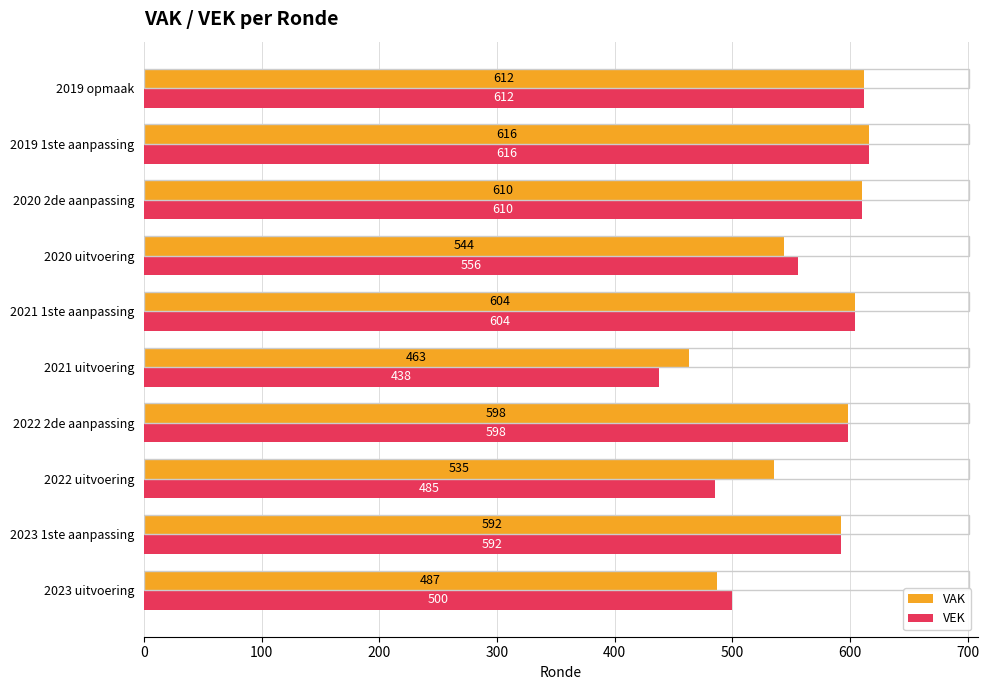

What is the maximum value for VEK?

616